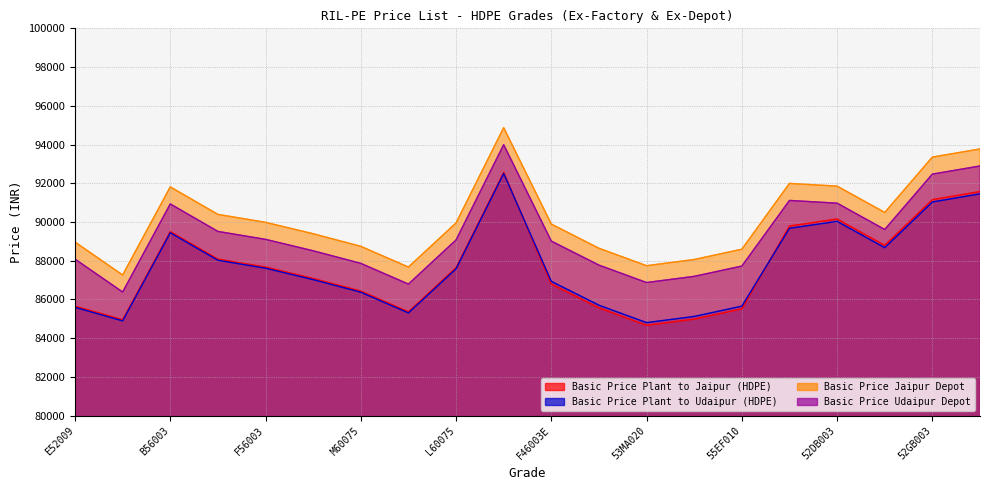

At which category does Basic Price Jaipur Depot reach its first local peak?

B56003